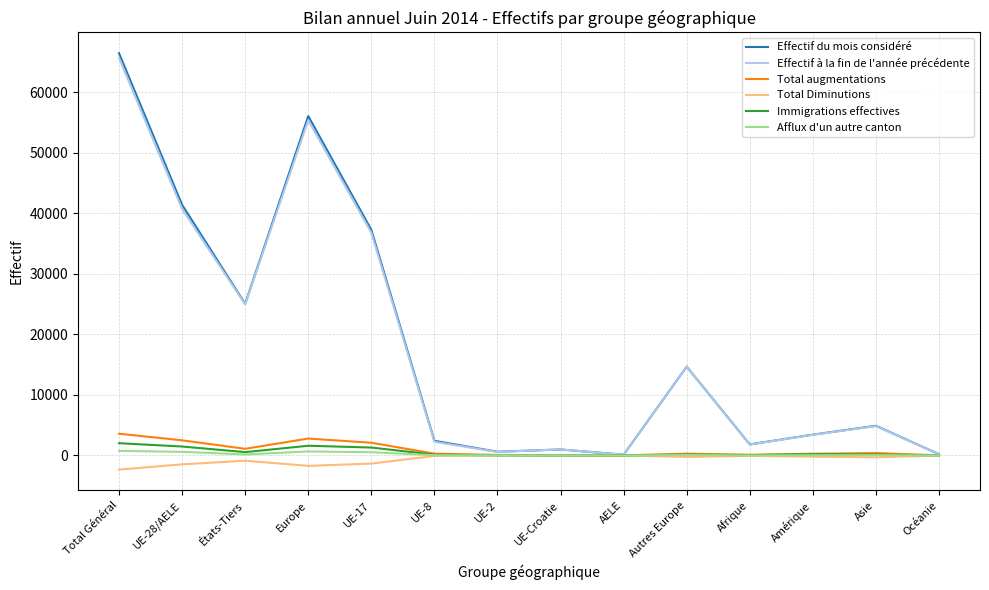

At which category does the chart reach its minimum across all series?

Total Général